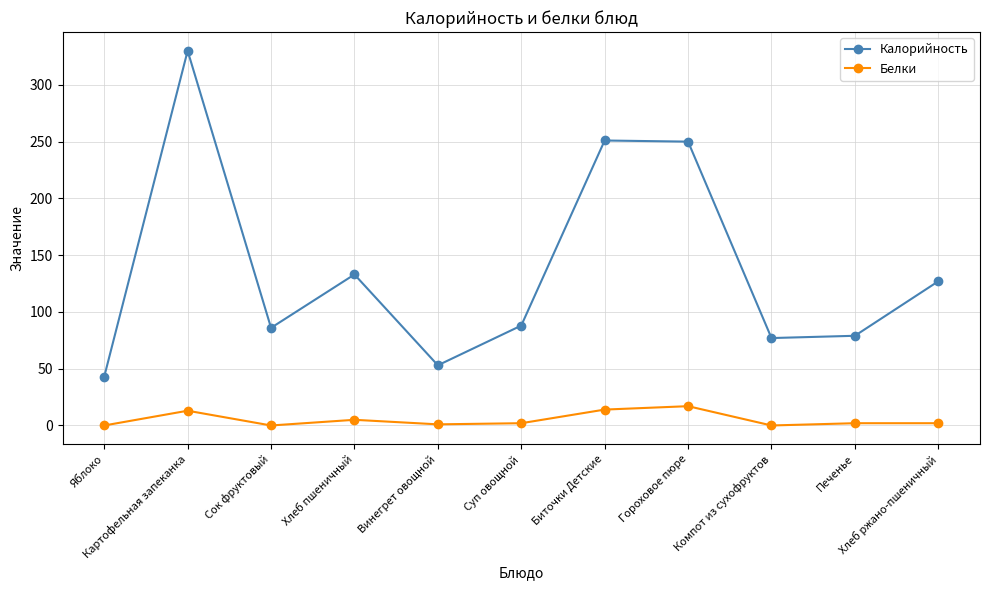

Where is the first local maximum for Белки?

Картофельная запеканка